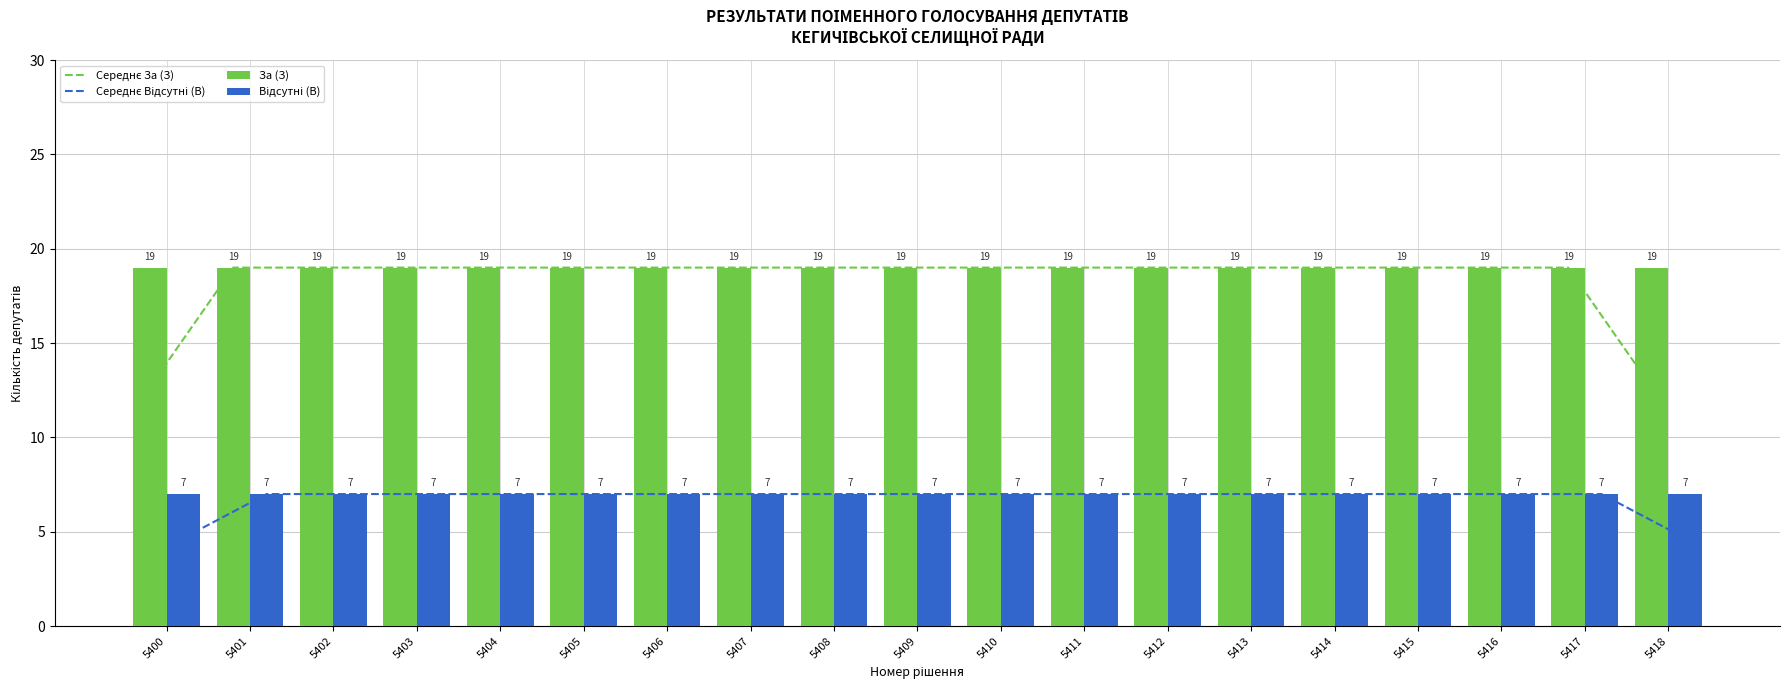

At which label does Середнє Відсутні (В) reach its minimum?

5400